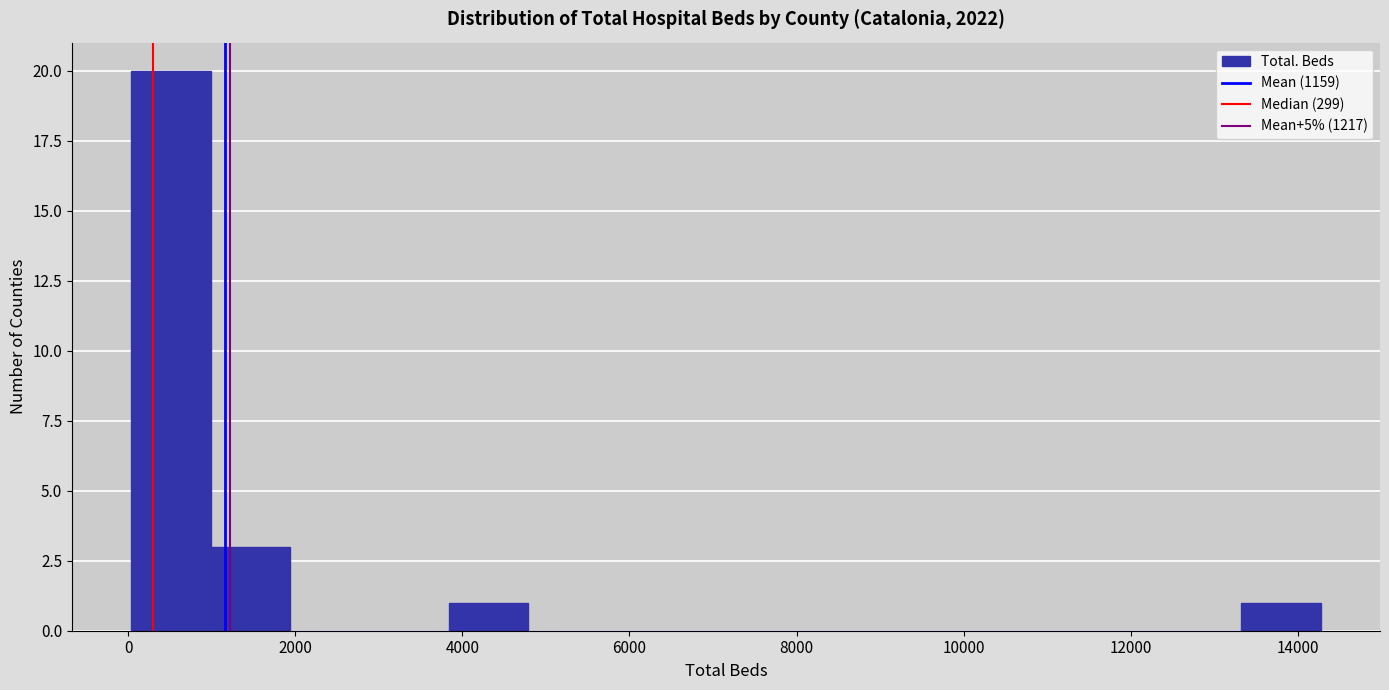

How tall is the bar that spans 3800 to 4800 on the x-axis? Neither the bar edges nor the heights are printed on the chart, so give them approximately, as read against the axes.

1